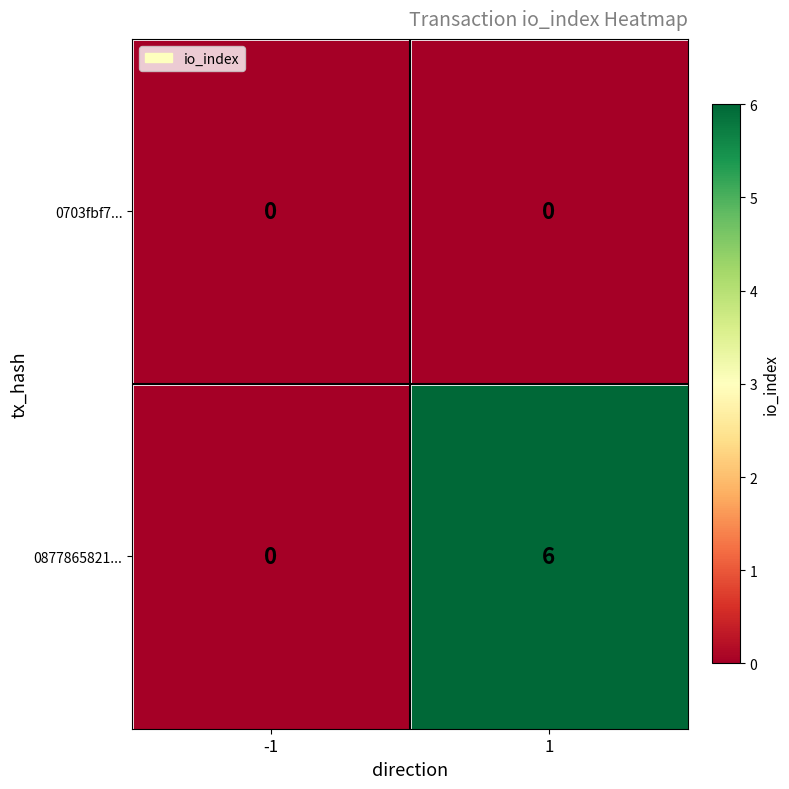

How many categories are shown in the chart?

2